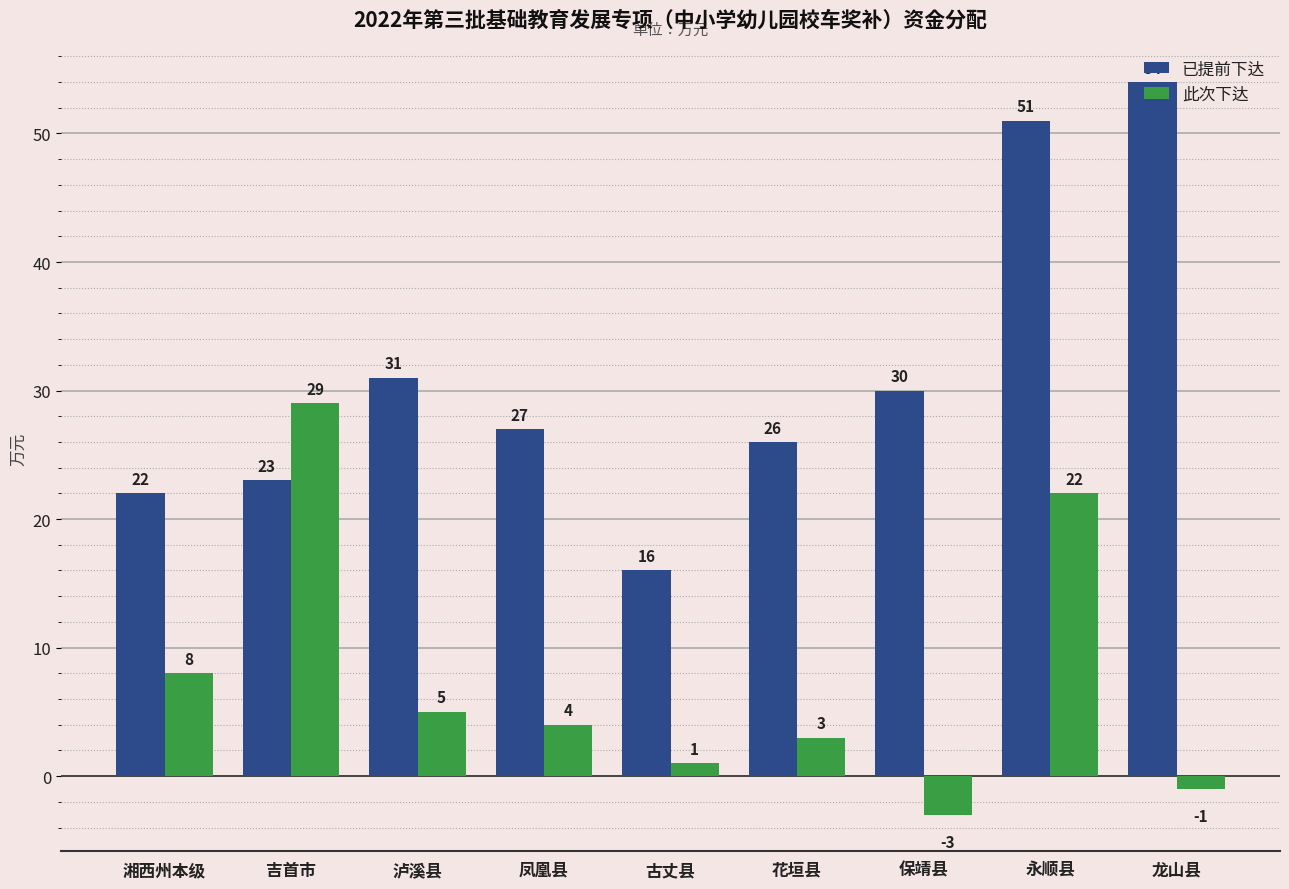

What is the average value of the 此次下达 series?

8